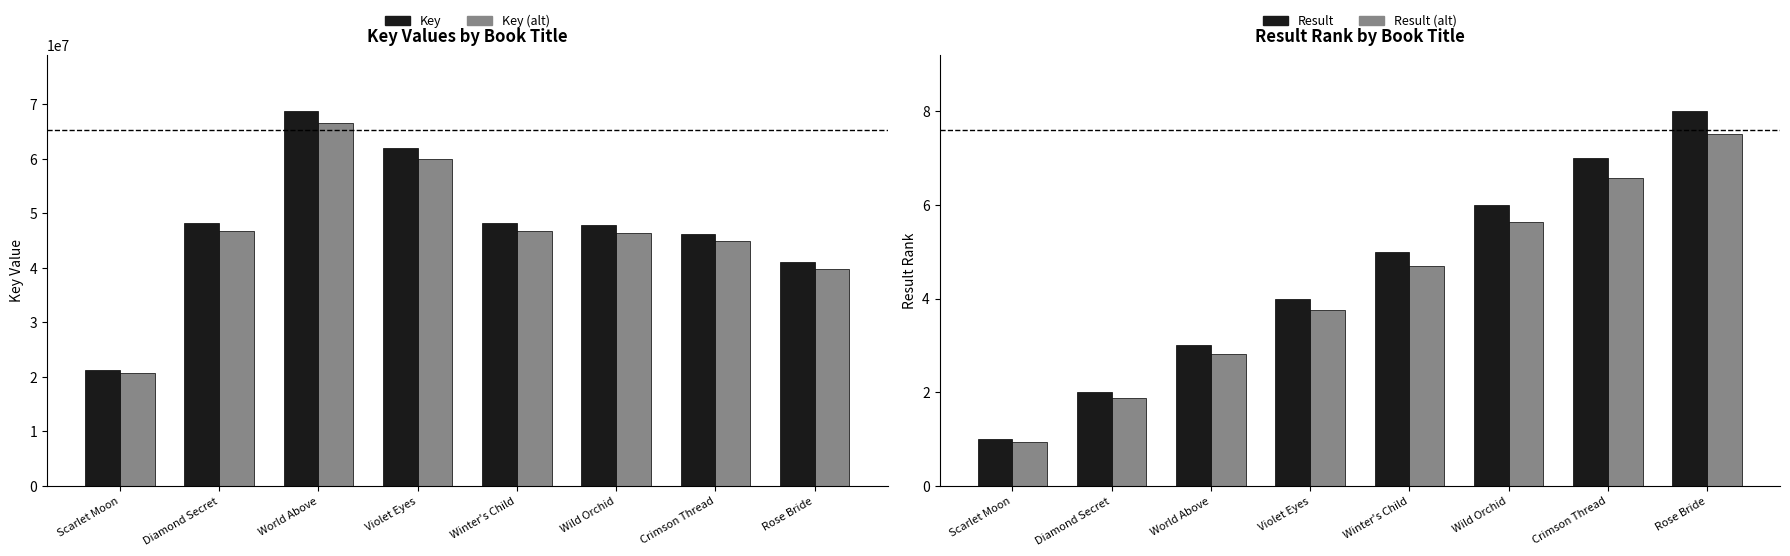

List the labels in order of Result value, smallest first.

Scarlet Moon, Diamond Secret, World Above, Violet Eyes, Winter's Child, Wild Orchid, Crimson Thread, Rose Bride